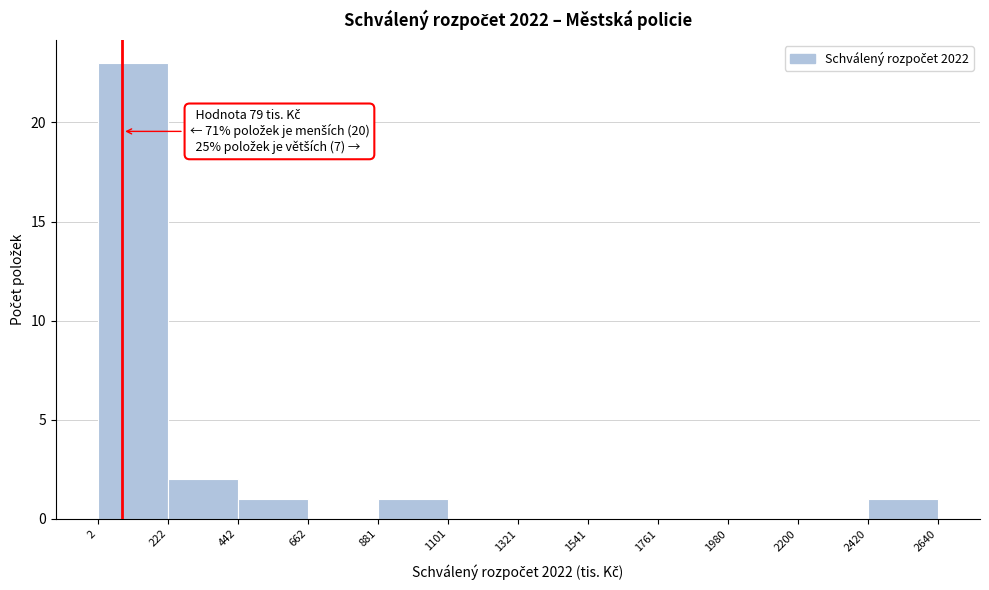

Which range on the x-axis has the tallest bar?

2 to 222